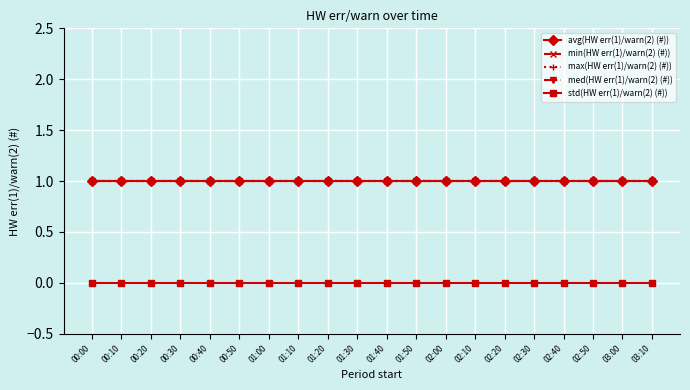

Is this an area chart (filled region under the line)?

No